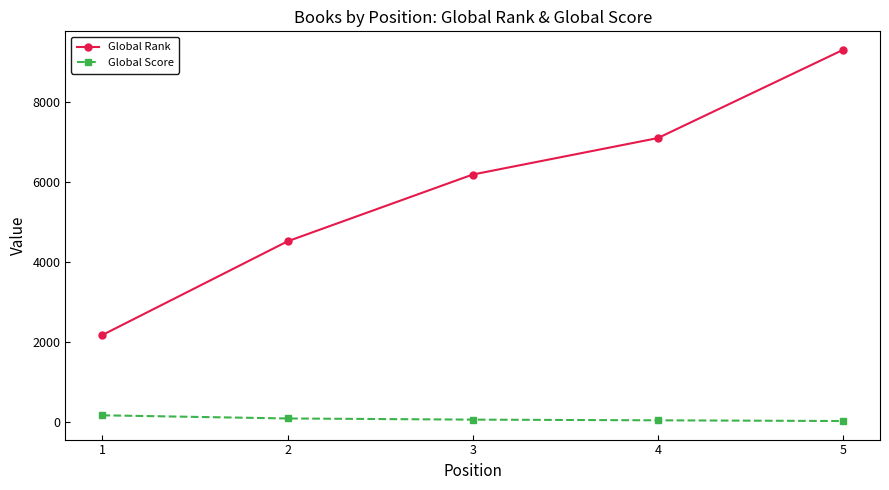

True or false: Global Score and Global Rank cross at least once.

False